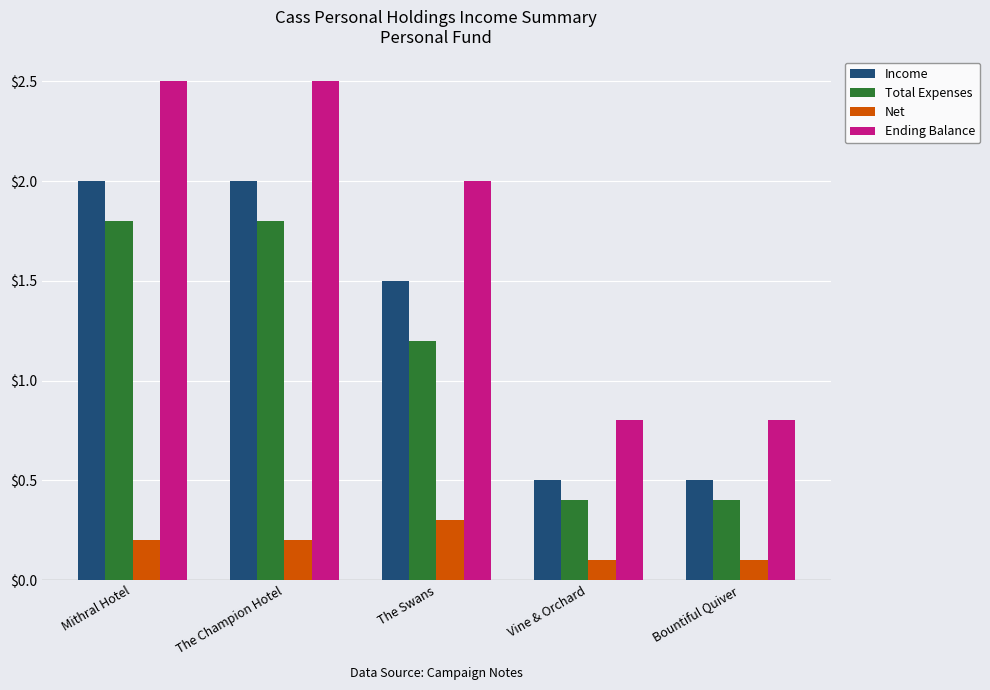

Reading left to right, extract all data points from this chart.

Income: Mithral Hotel=2.0	The Champion Hotel=2.0	The Swans=1.5	Vine & Orchard=0.5	Bountiful Quiver=0.5
Total Expenses: Mithral Hotel=1.8	The Champion Hotel=1.8	The Swans=1.2	Vine & Orchard=0.4	Bountiful Quiver=0.4
Net: Mithral Hotel=0.2	The Champion Hotel=0.2	The Swans=0.3	Vine & Orchard=0.1	Bountiful Quiver=0.1
Ending Balance: Mithral Hotel=2.5	The Champion Hotel=2.5	The Swans=2.0	Vine & Orchard=0.8	Bountiful Quiver=0.8